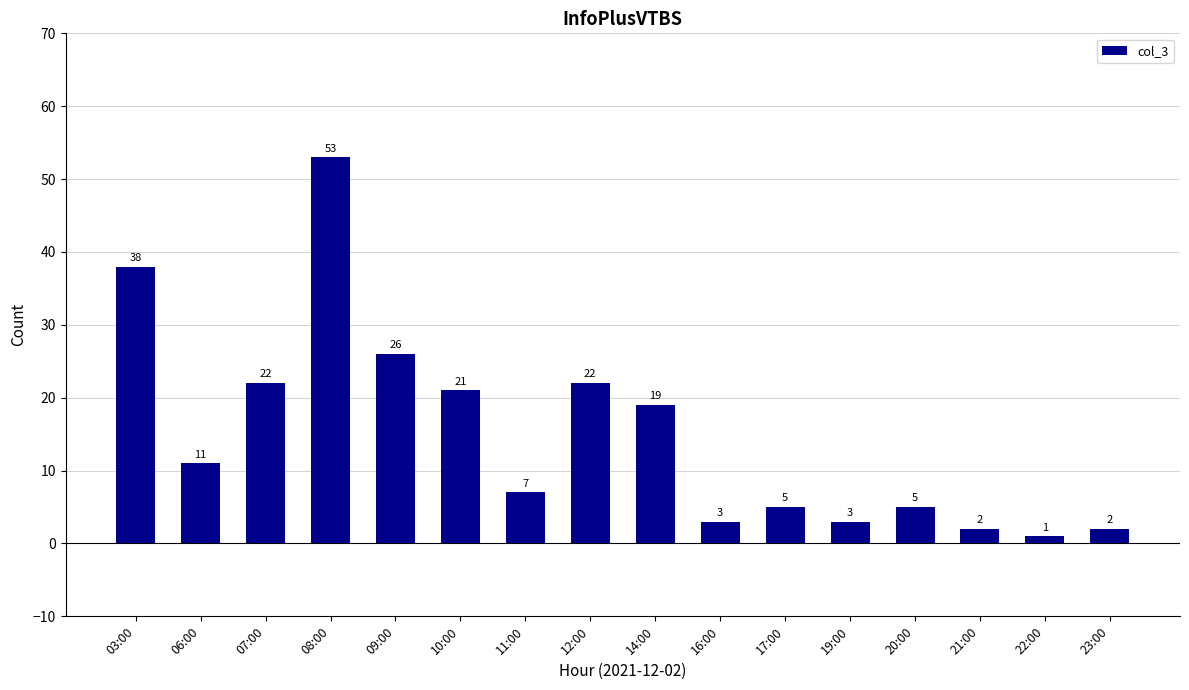

At which label is the value closest to 27?

09:00